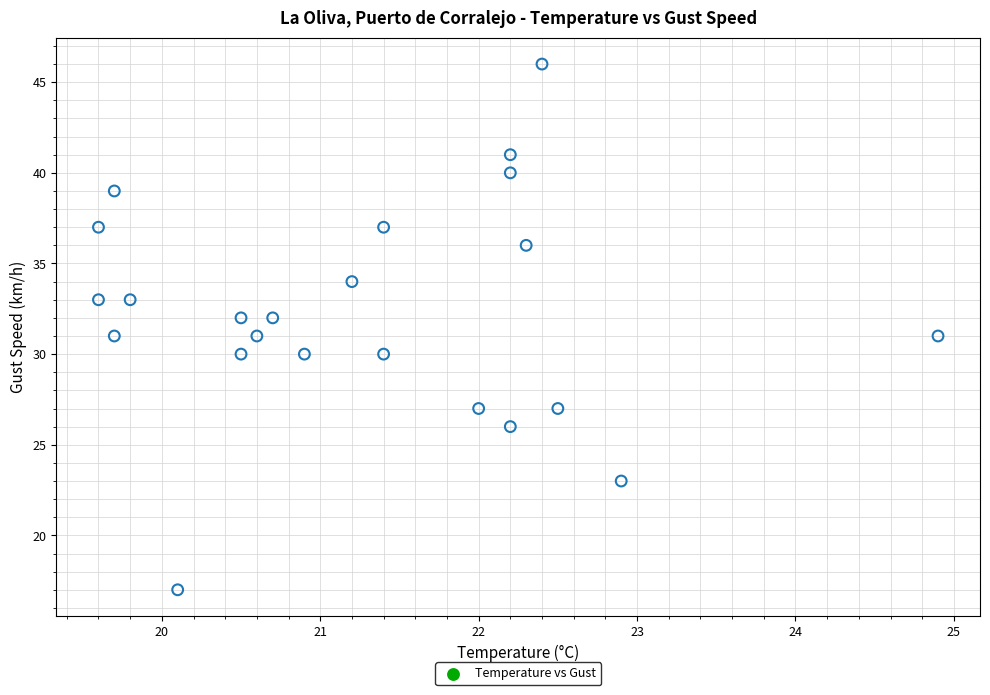

What is the range of Y values (max minus min)?

29